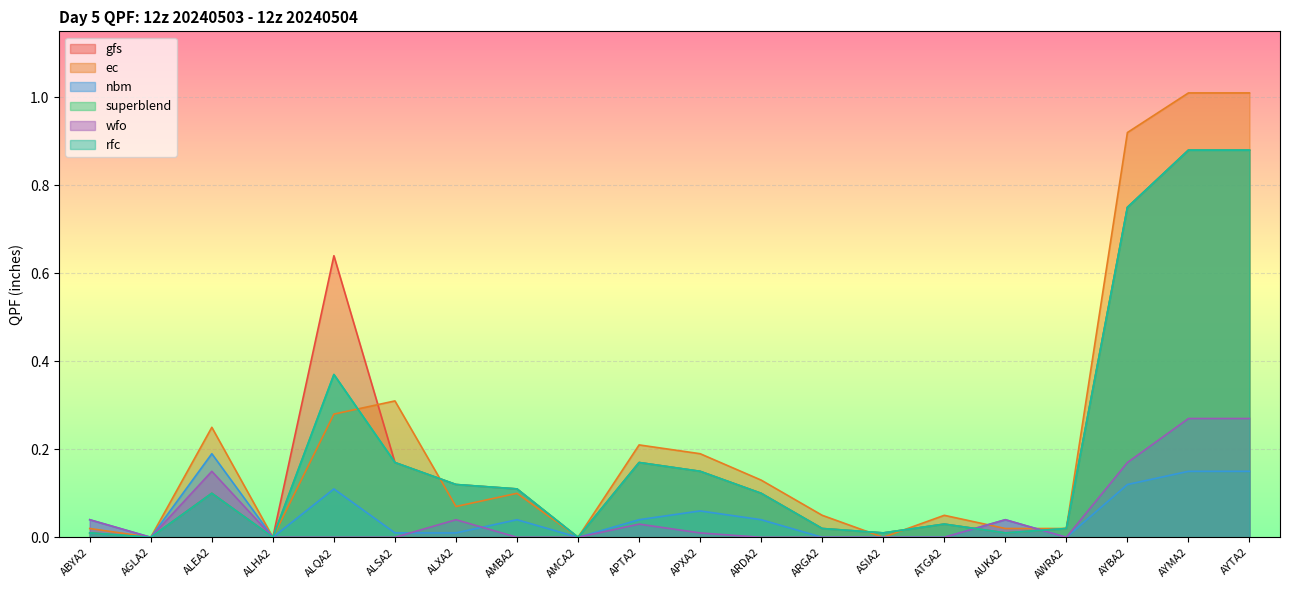

Which series has the largest range (max minus min)?

ec